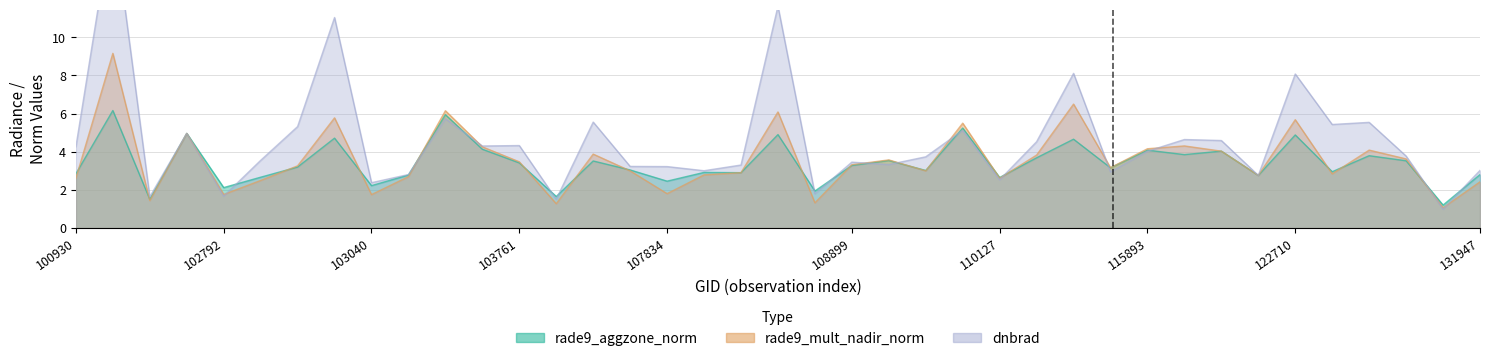

How many times do rade9_aggzone_norm and rade9_mult_nadir_norm cross each other?

19